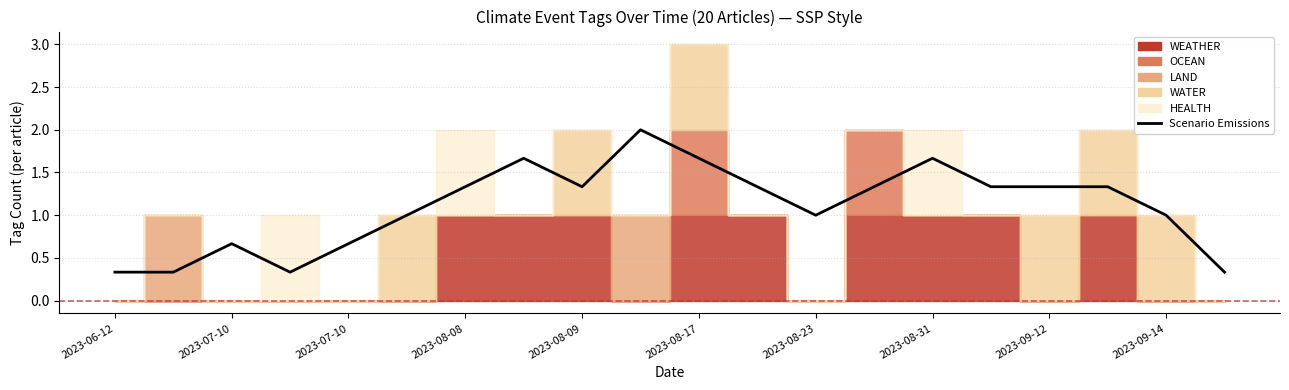

What is the approximate value at 11?

1.3